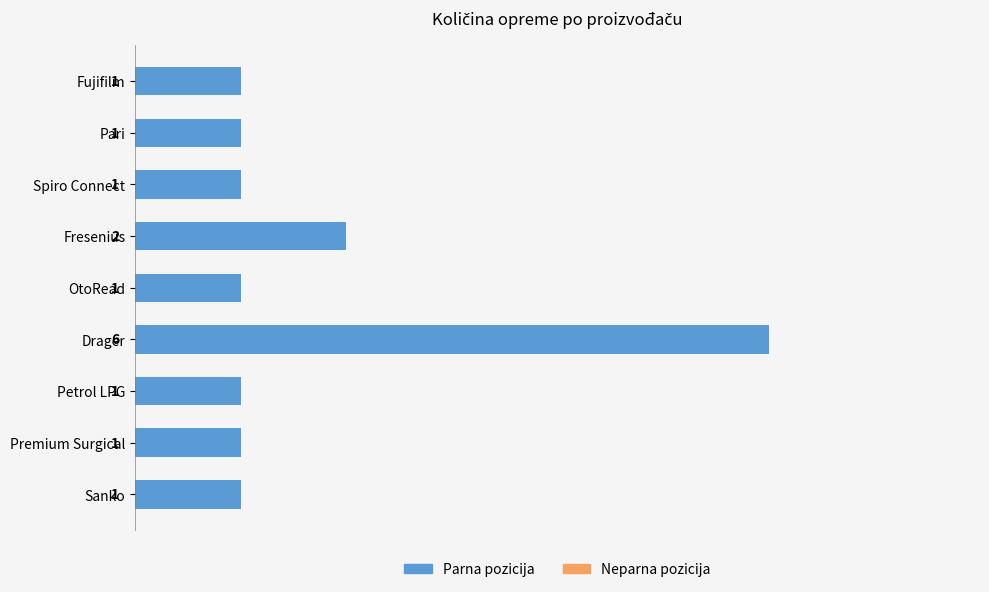

True or false: the data shows 1 at Spiro Connect.

True